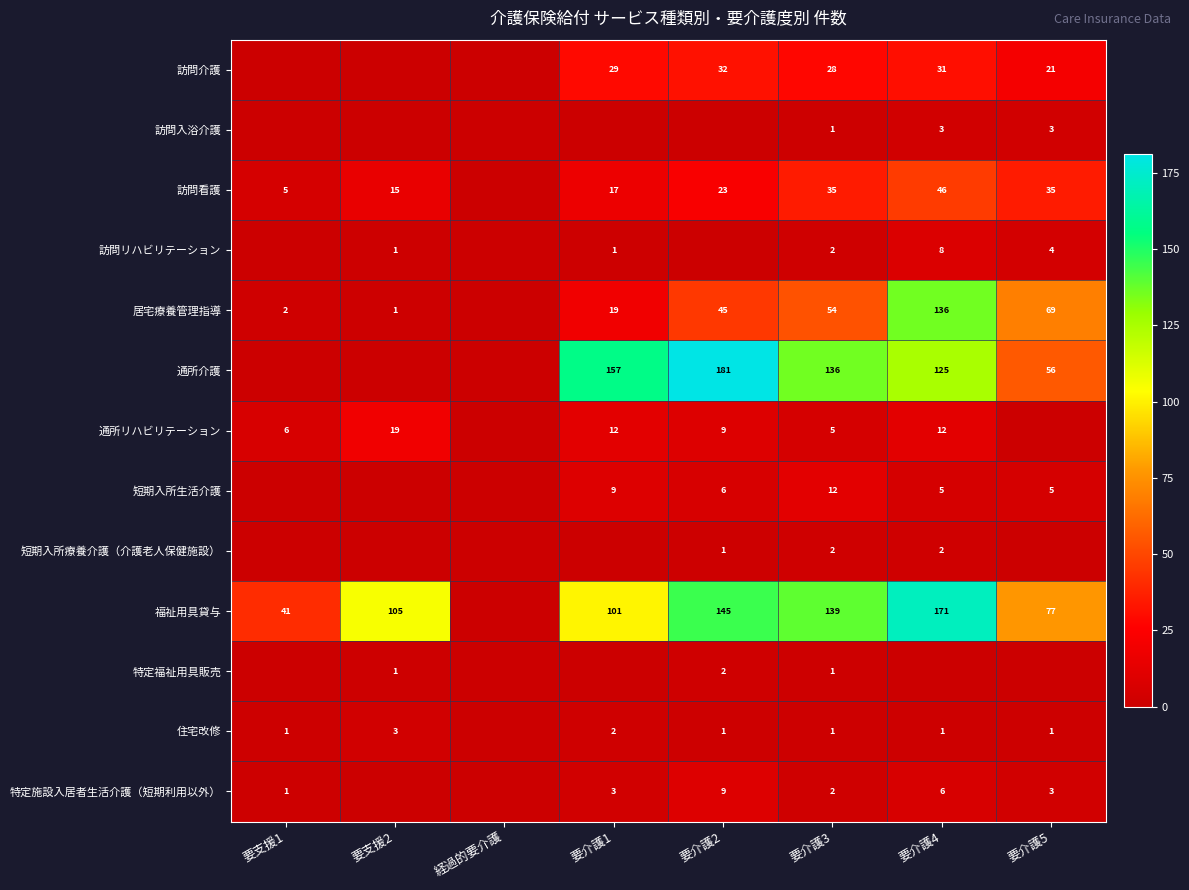

What is the difference between the 訪問看護 values at 要支援2 and 要介護4?

31